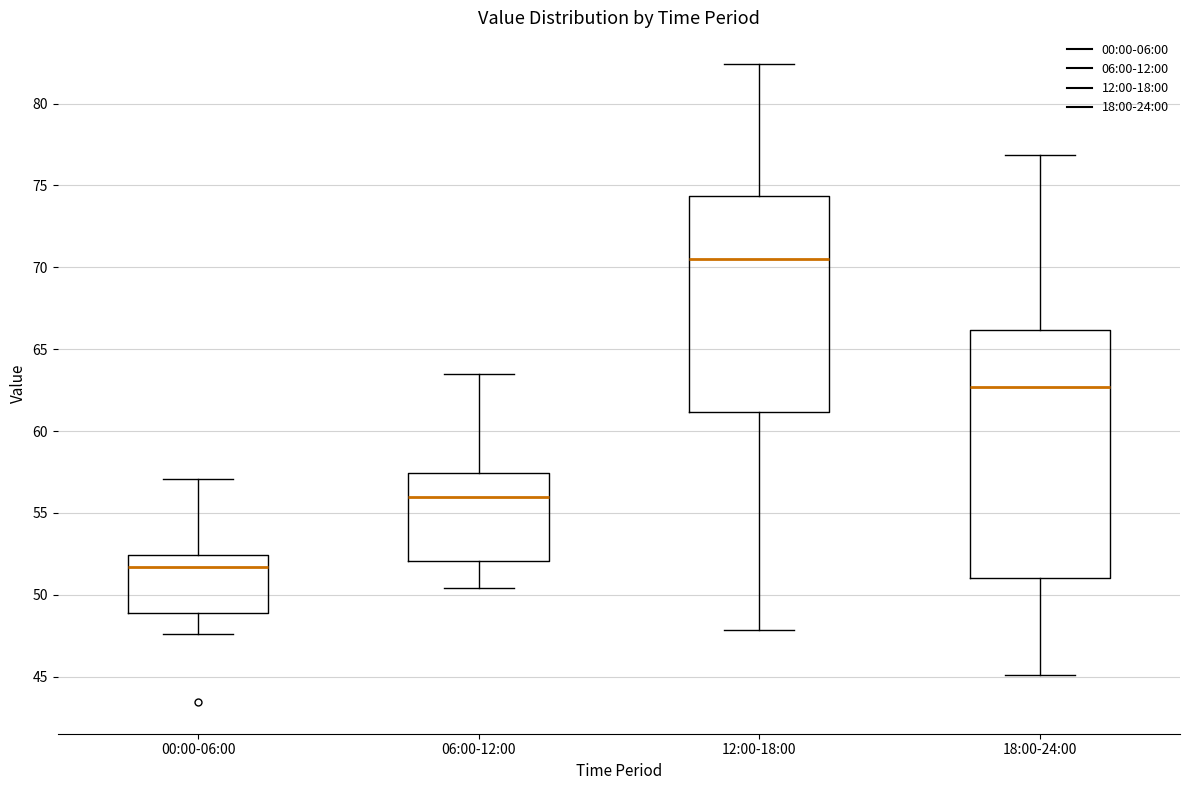

Comparing the boxes themselves (not the whiskers), which one is the tallest?

18:00-24:00